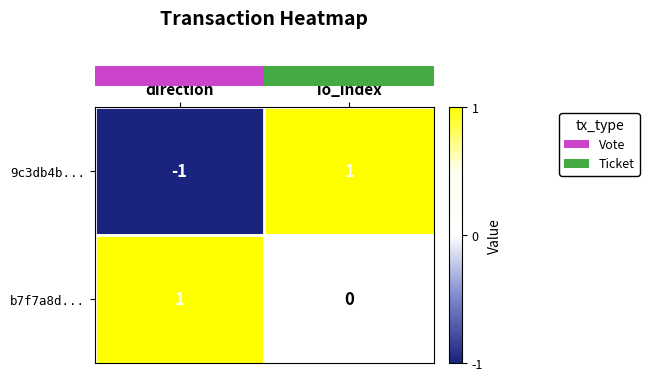

At how many categories does at least one series exceed 0?

2